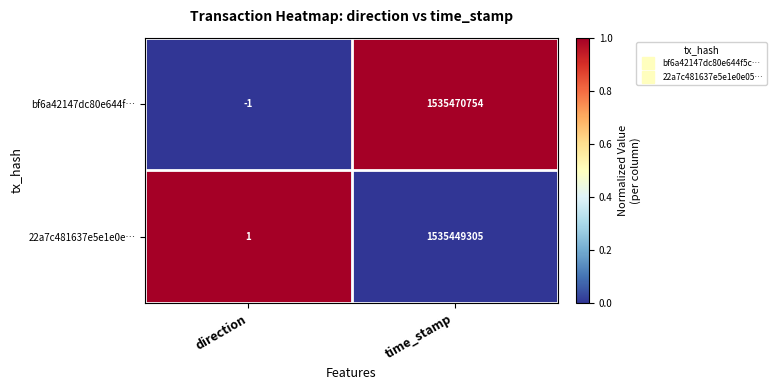

How many distinct data groups are displayed?

2